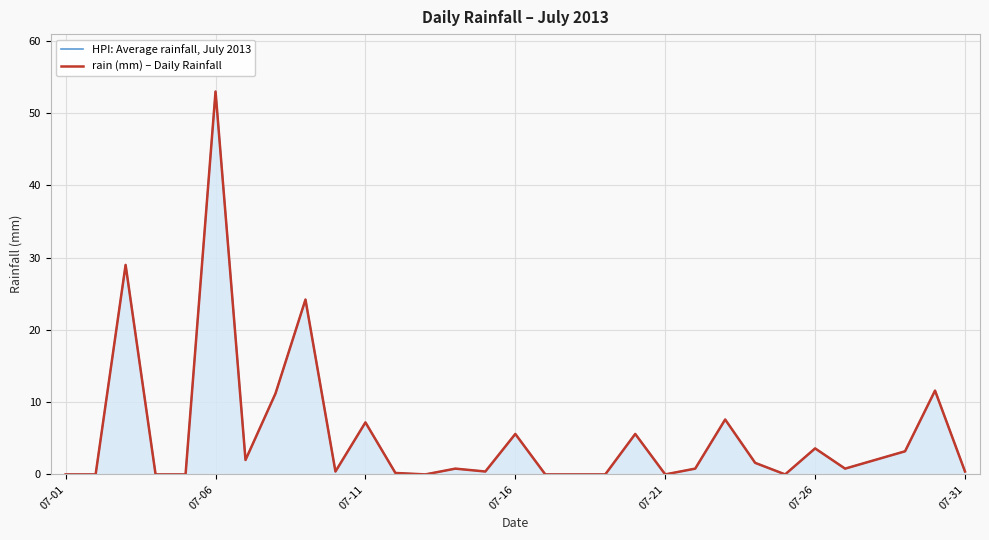

At 21, list the series in order from largest to smallest.

HPI: Average rainfall, July 2013, rain (mm) – Daily Rainfall